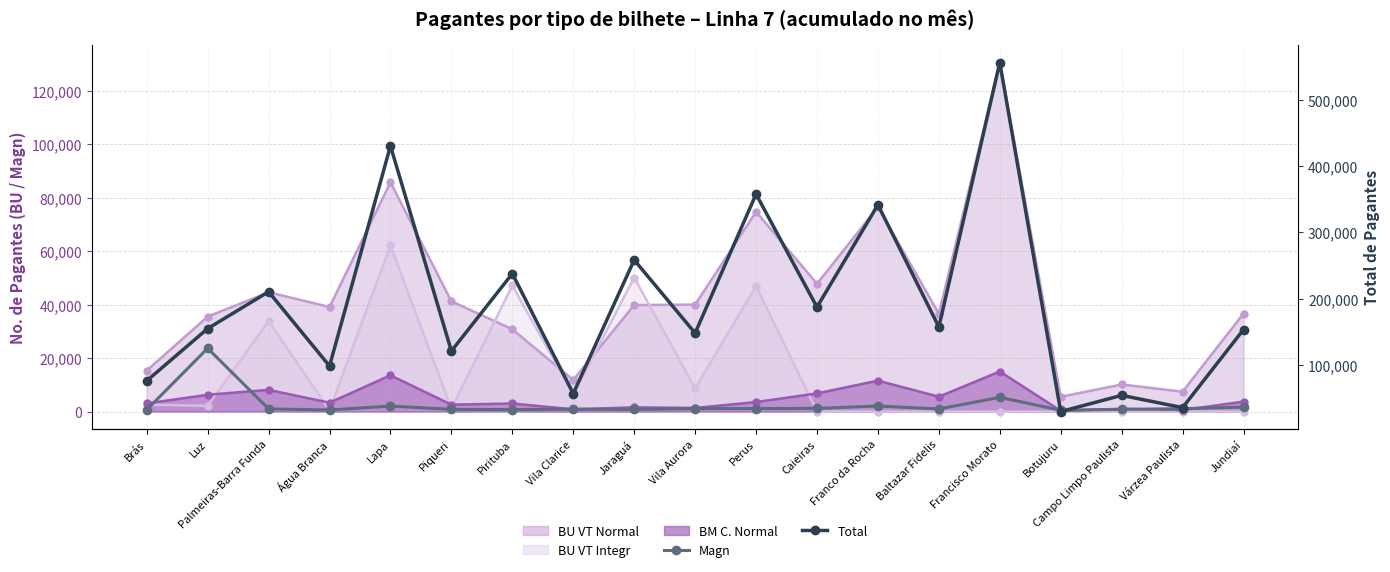

The value of Total at Campo Limpo Paulista is 54084. True or false?

True